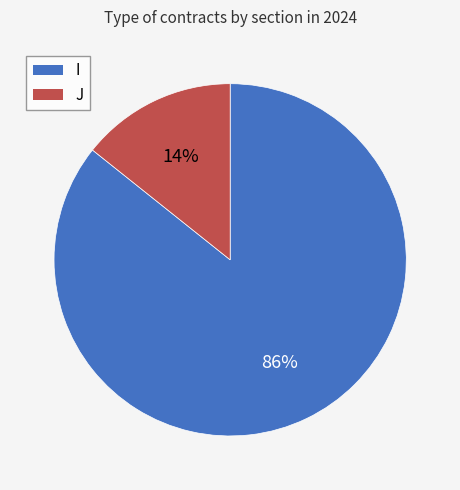

To the nearest percent, what is the combined percentage of I and J?

100%